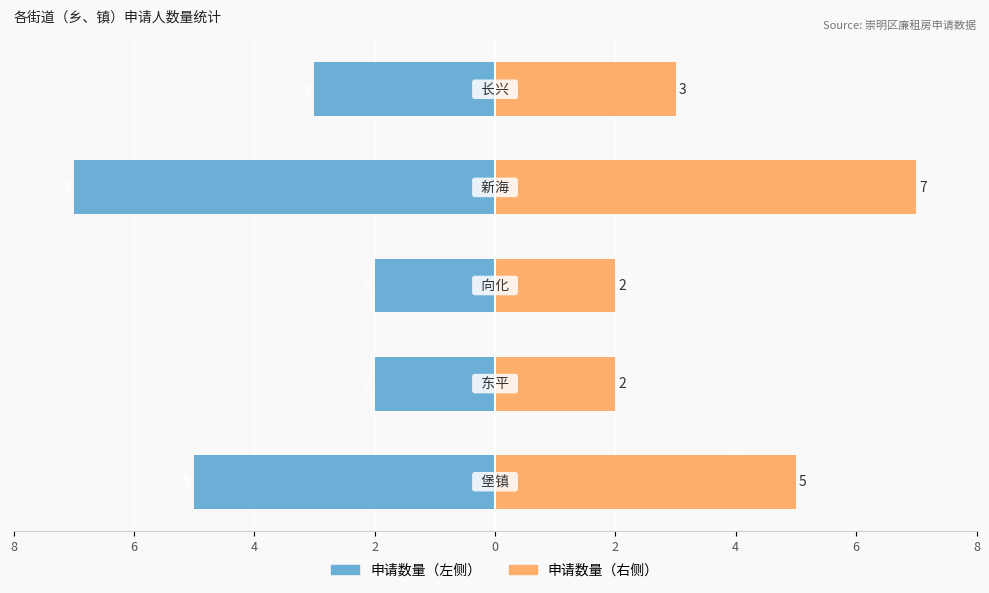

Reading left to right, what are all the values shown in this chart?

申请人数量（左）: -5	-2	-2	-7	-3
申请人数量（右）: 5	2	2	7	3